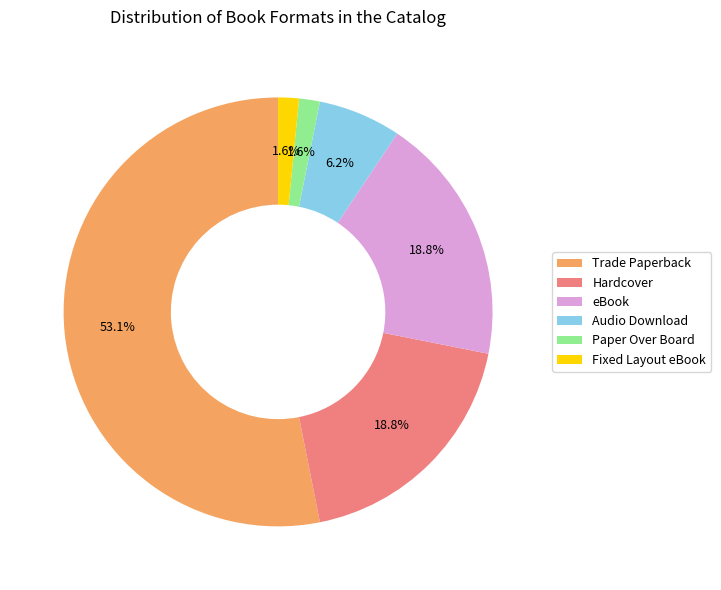

Is the sum of Paper Over Board and Hardcover greater than half?

No